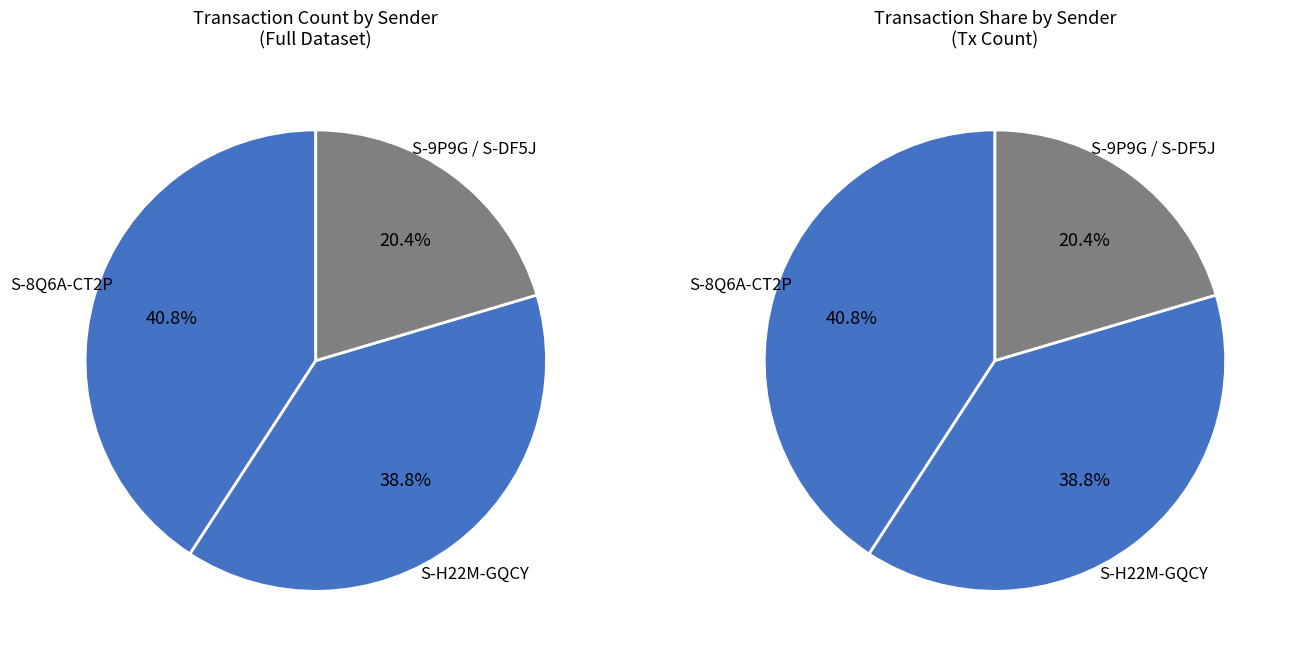

To the nearest percent, what portion does S-9P9G-PFWW-RRC2-AN6XD represent?

10%